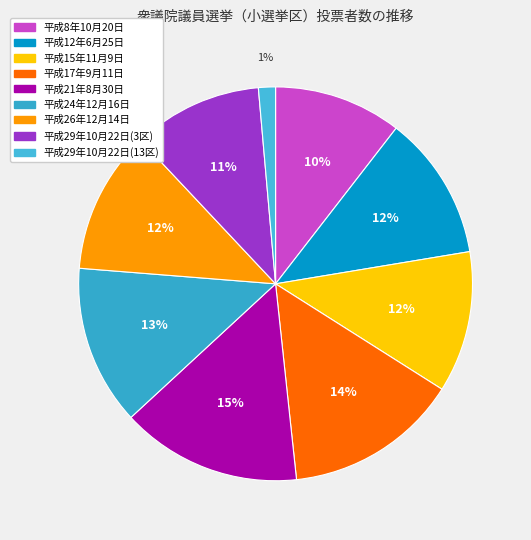

How many slices are in this pie chart?

9